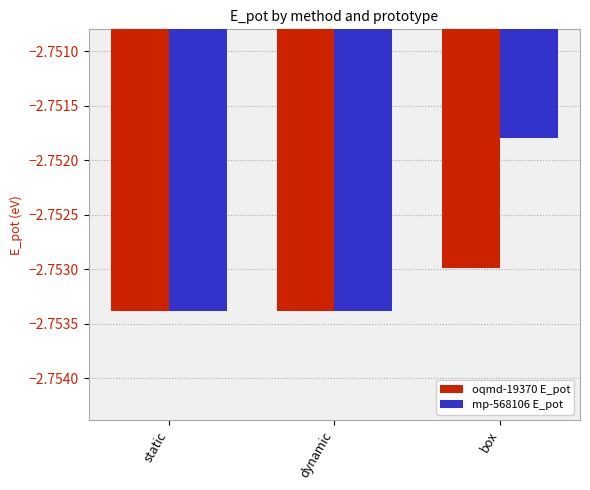

What are all the series names shown in the legend?

oqmd-19370 E_pot, mp-568106 E_pot